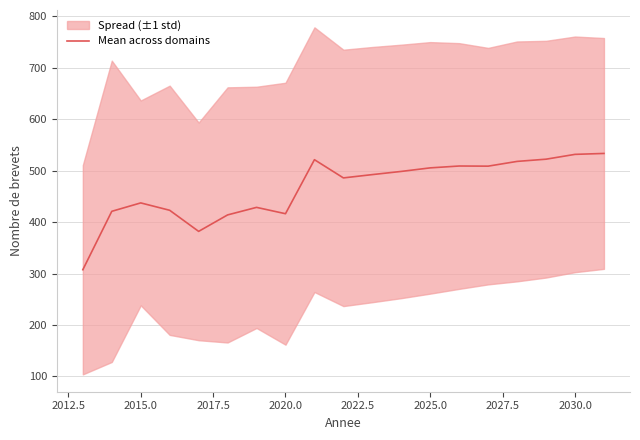

What is the maximum value for Mean across domains?

533.5